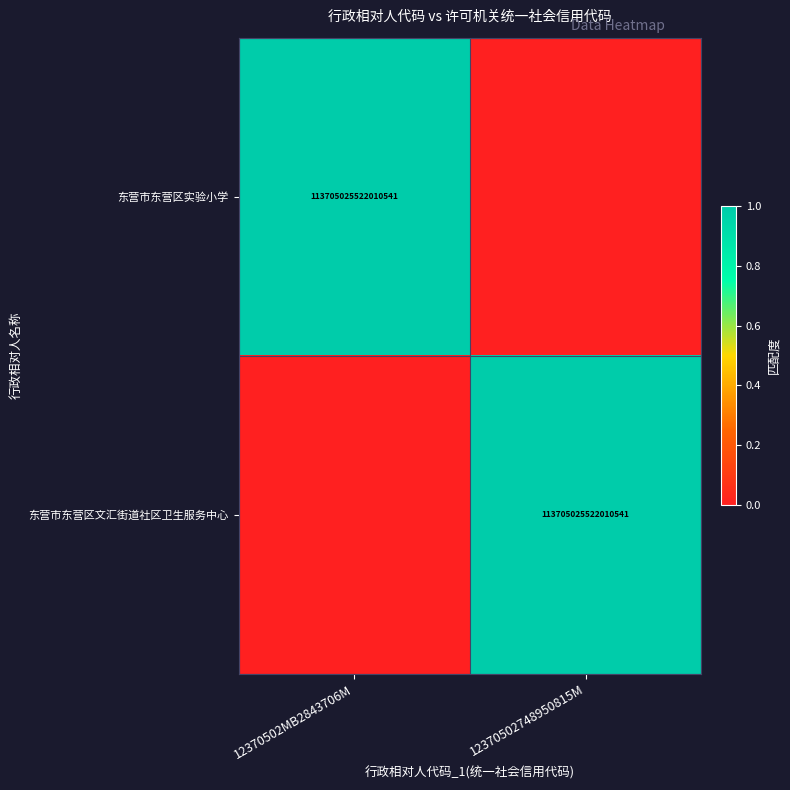

The value of 东营市东营区实验小学 at 12370502MB2843706M is 31265590891620508. True or false?

False